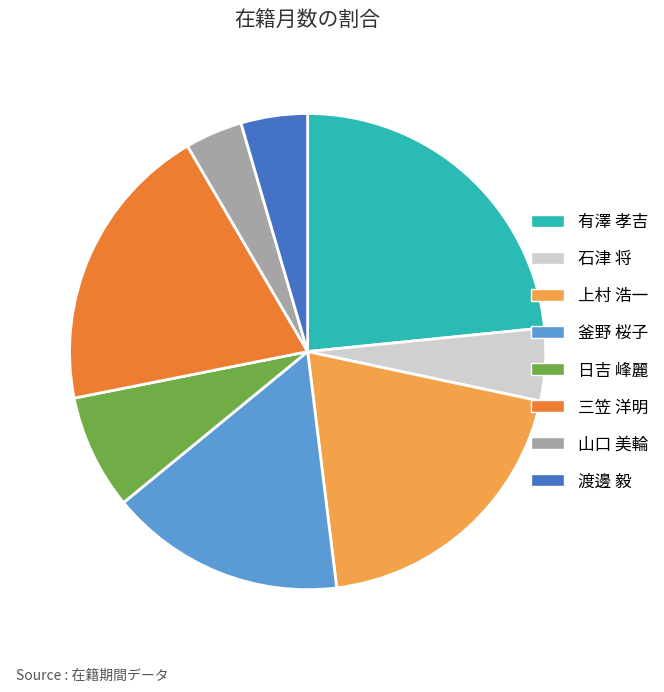

What is the smallest slice in the pie chart?

山口 美輪